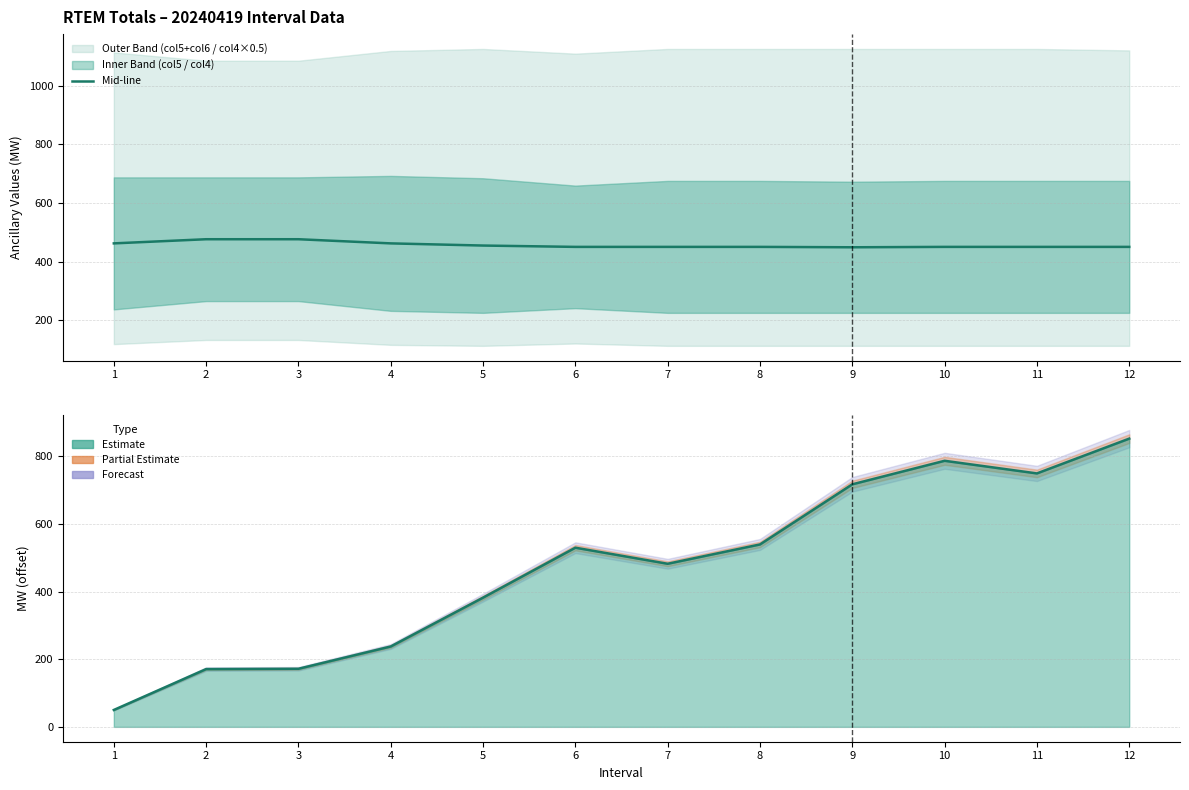

The value of Total Load line at 6 is 230.0. True or false?

False